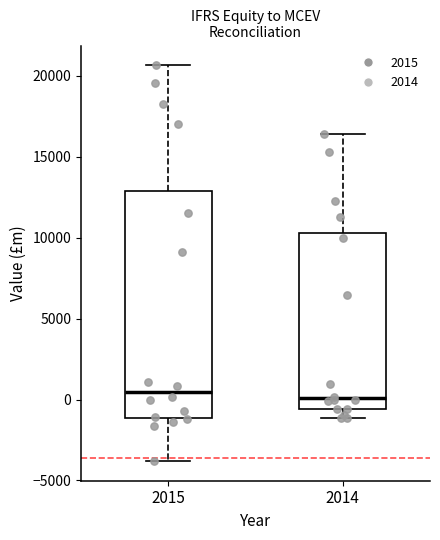

Reading left to right, read every box against the y-axis: the position of its median line, the range the box covers, and the ends of its whiskers. The values are not printed on the chart, so give them approximately, as read against the axis.

2015: median 500, box -1000 to 13000, whiskers -4000 to 20500
2014: median 0, box -500 to 10500, whiskers -1000 to 16500